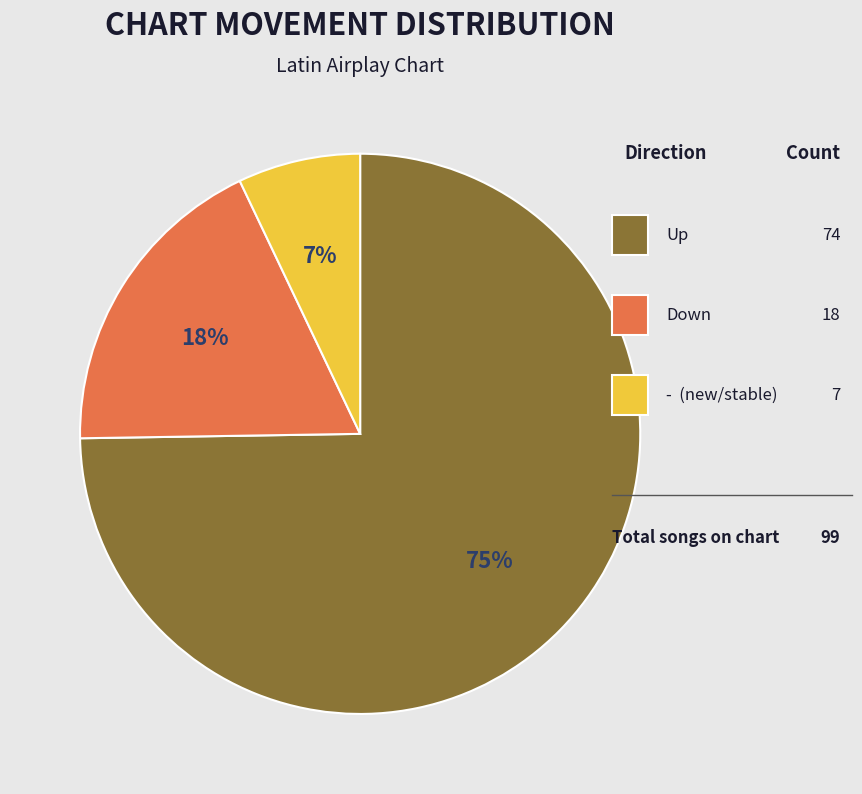

To the nearest percent, what is the average slice percentage?

33%